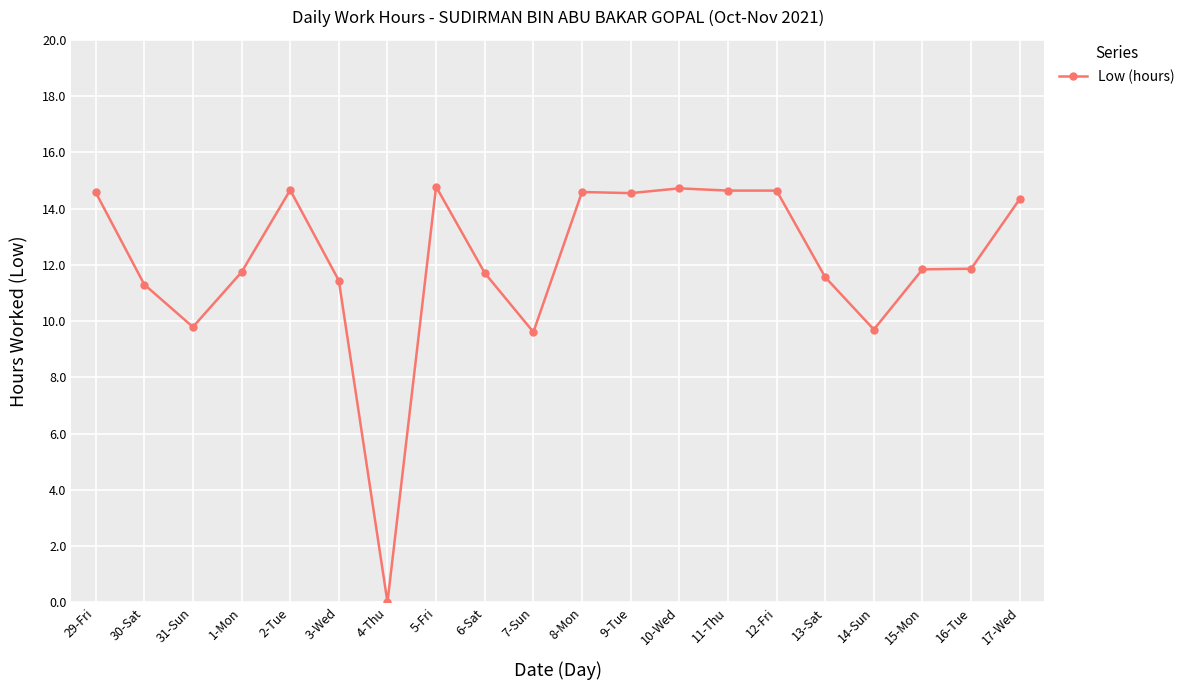

What is the greatest value displayed?

14.8